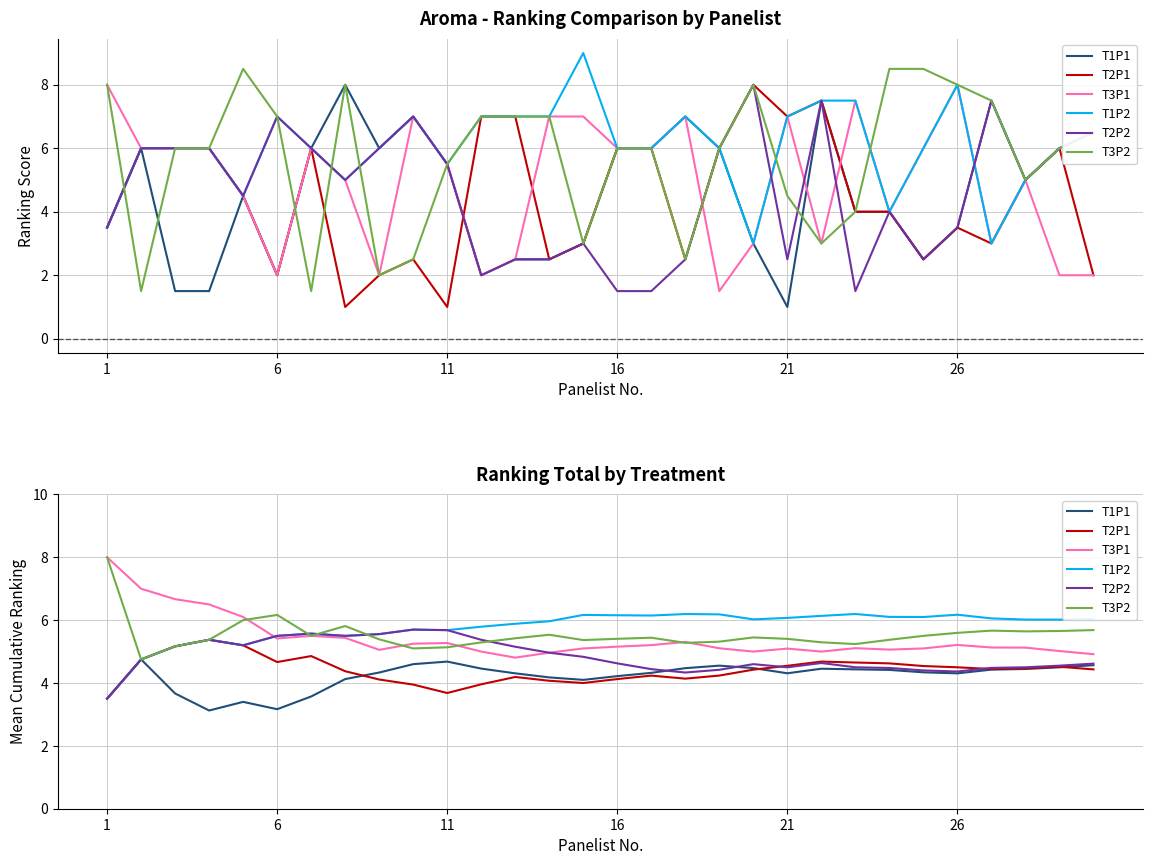

What is the approximate value of T1P2 at 21?

6.1